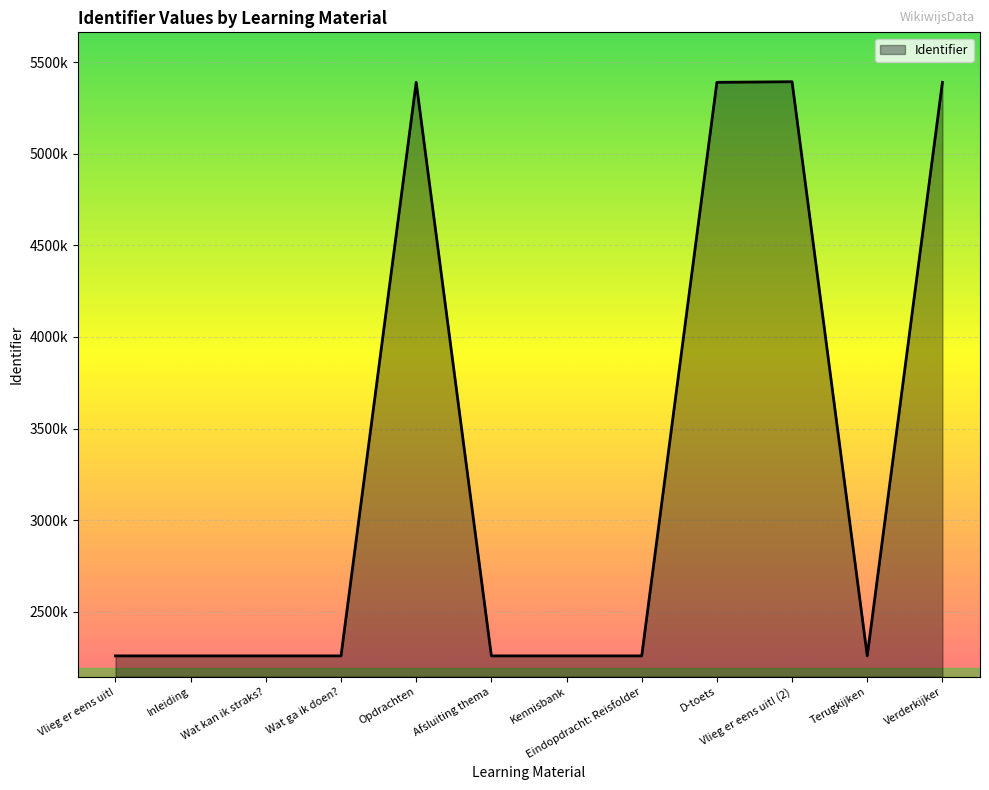

Rank the categories by value from lowest to highest.

Vlieg er eens uit!, Inleiding, Wat kan ik straks?, Wat ga ik doen?, Afsluiting thema, Eindopdracht: Reisfolder, Kennisbank, Terugkijken, Opdrachten, D-toets, Verderkijker, Vlieg er eens uit! (2)